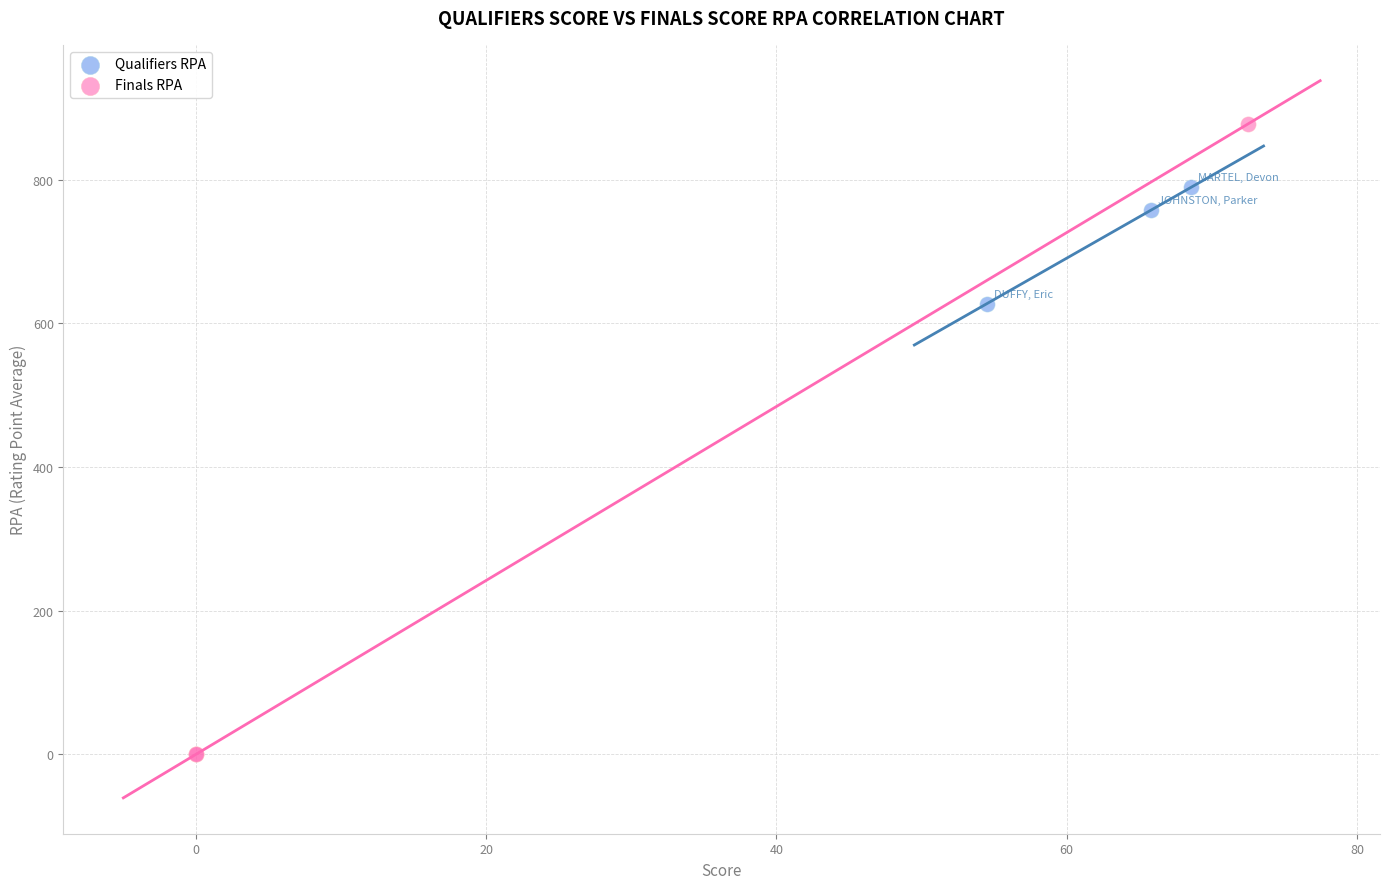

Which series reaches the maximum Y coordinate?

Finals RPA